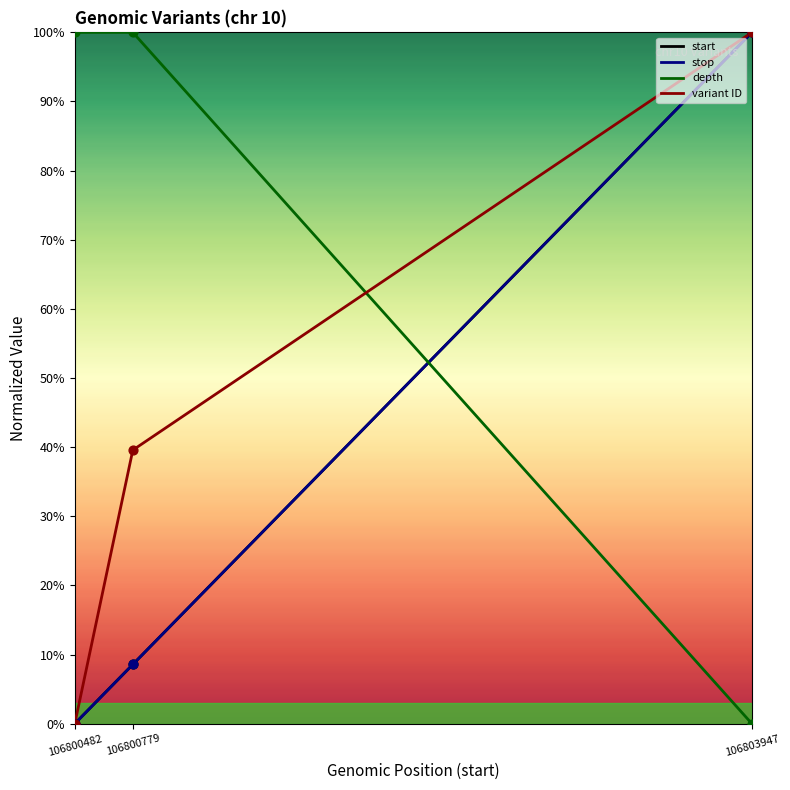

Does the chart have visible grid lines?

No